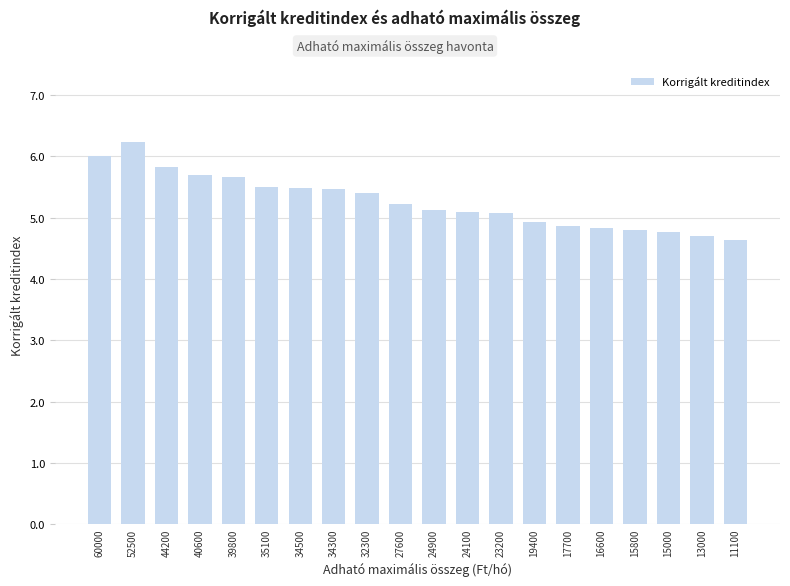

What is the value of the 2nd bar from the left?

6.2